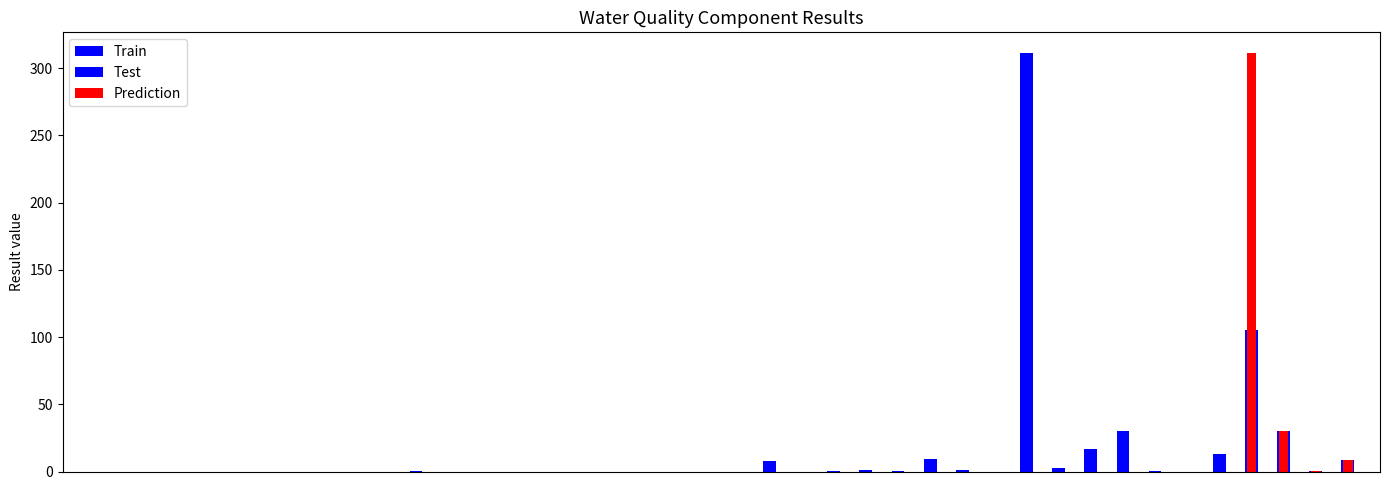

Count the number of categories in the chart.

40